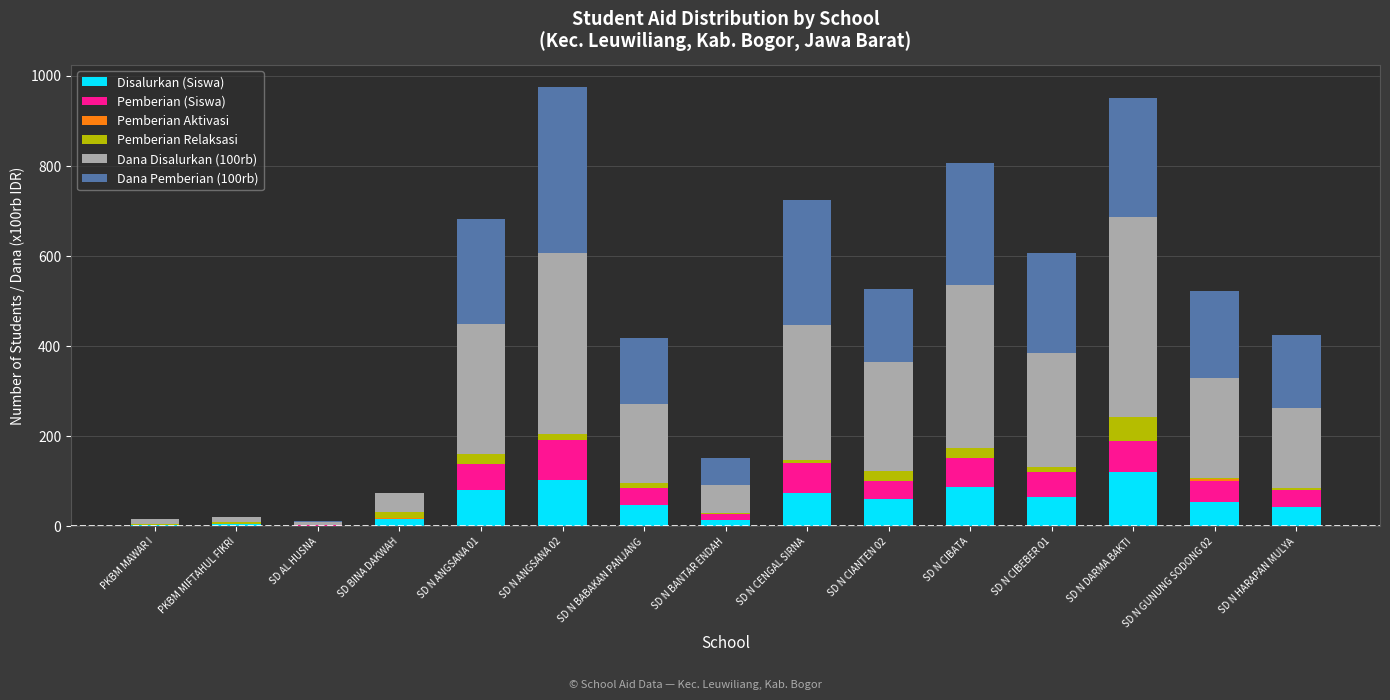

At SD N ANGSANA 01, list the series in order from smallest to largest.

Pemberian Aktivasi, Pemberian Relaksasi, Pemberian (Siswa), Disalurkan (Siswa), Dana Pemberian (100rb), Dana Disalurkan (100rb)